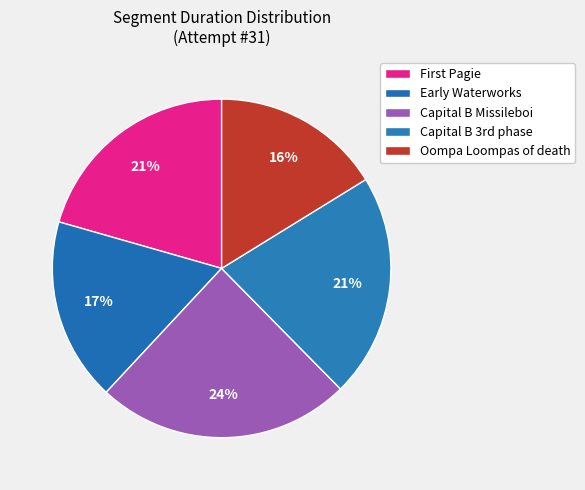

To the nearest percent, what is the difference between the Early Waterworks and Capital B Missileboi slice percentages?

7%